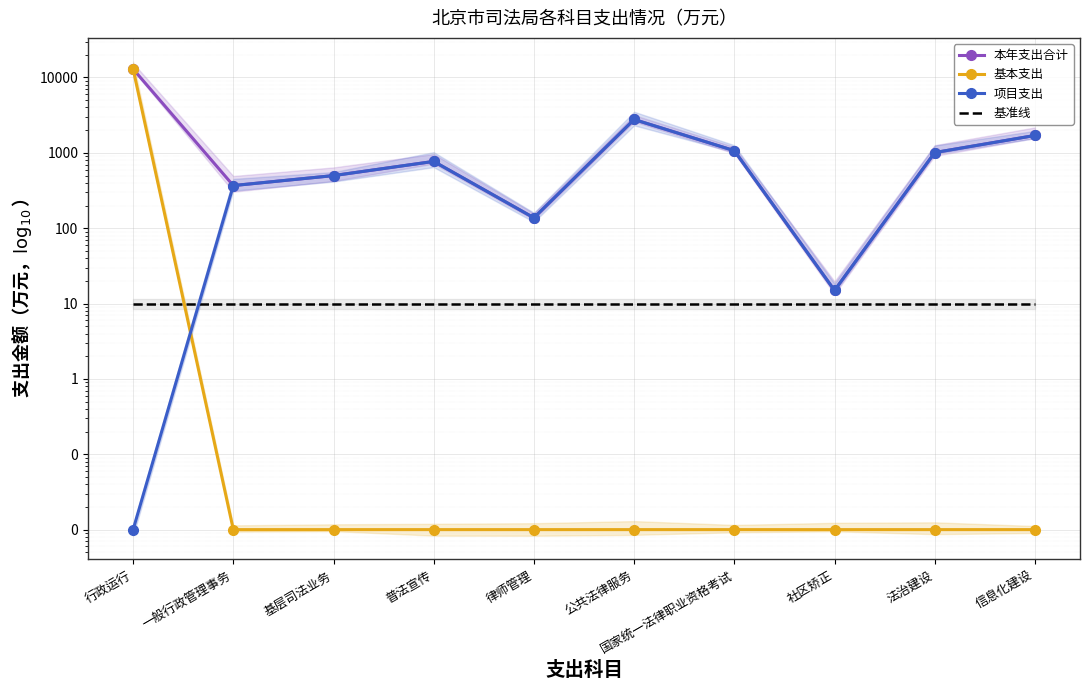

Is the value of 项目支出 at 普法宣传 greater than the value of 本年支出合计 at 国家统一法律职业资格考试?

No